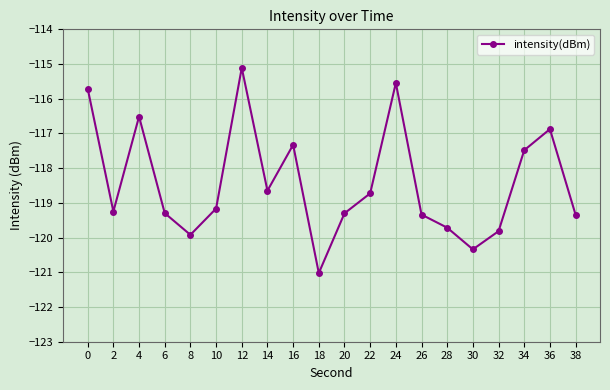

What is the sum of the values at 14 and 38?

-238.0